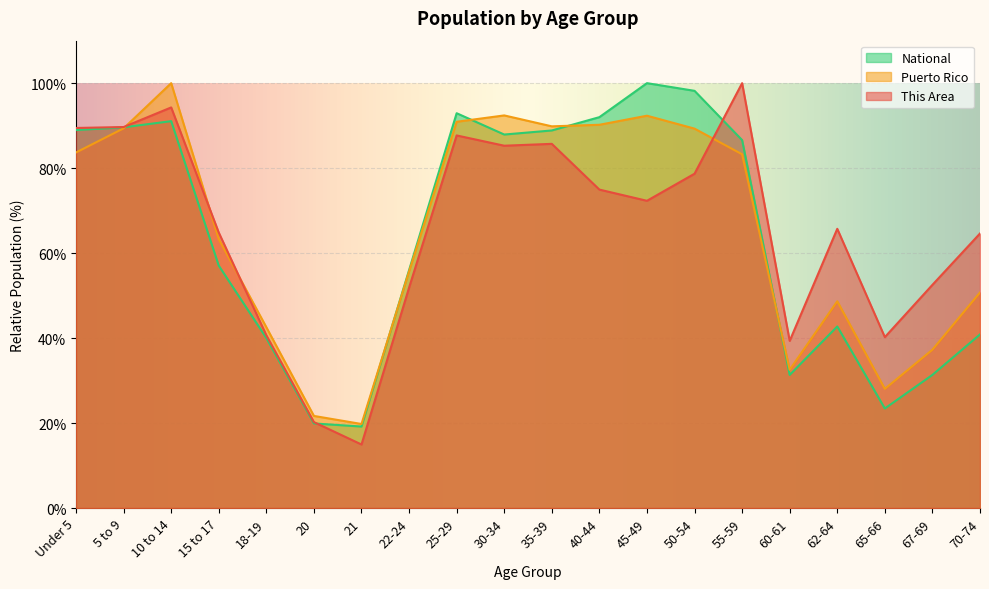

The This Area series shows 26.3 at 21. True or false?

False